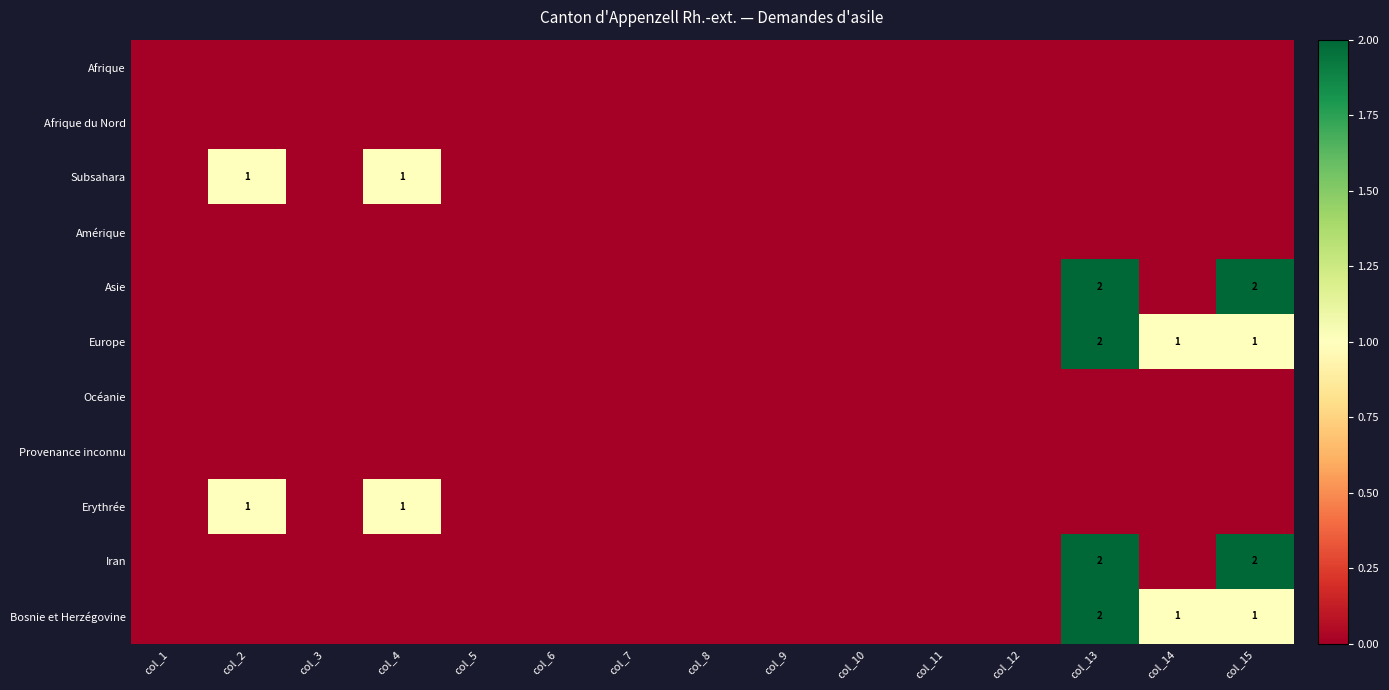

Count the number of categories in the chart.

15